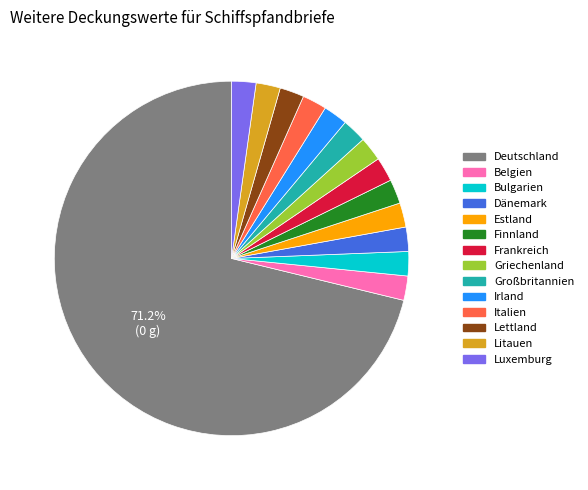

Which slice represents more than half of the pie?

Deutschland